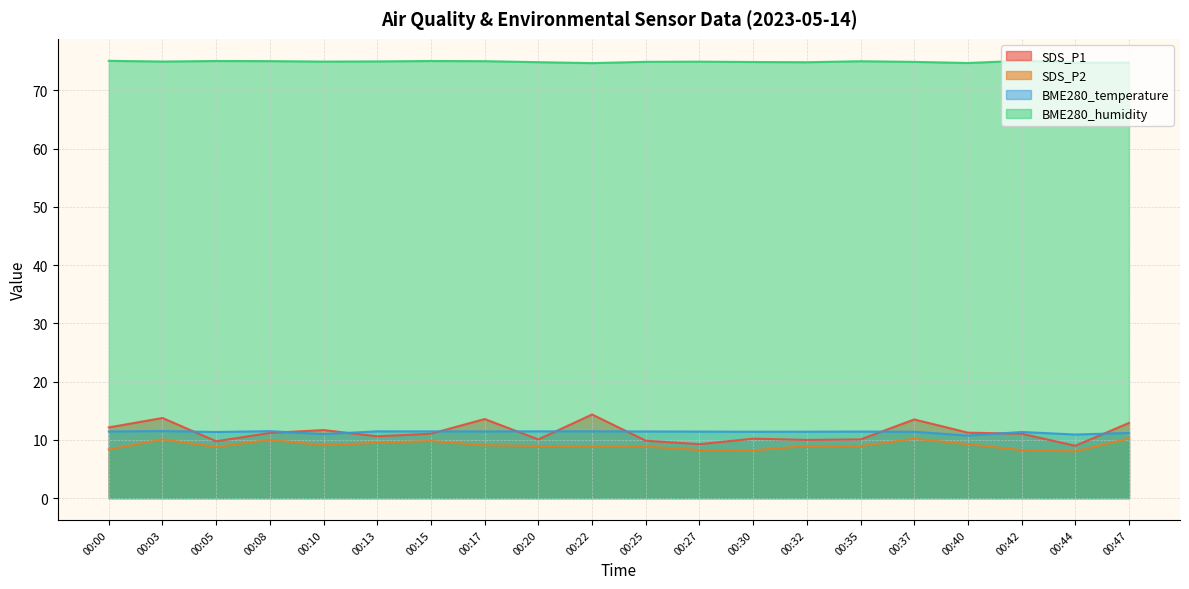

At which label is SDS_P2 closest to 9?

00:20